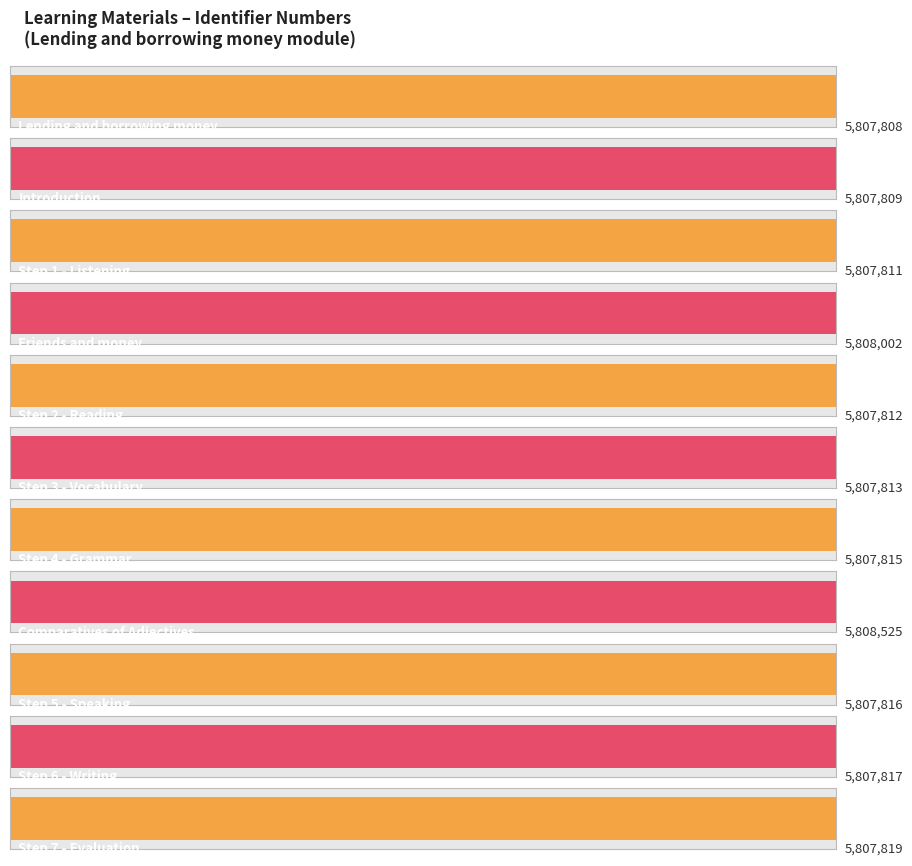

What position from the left is Step 2 - Reading?

5